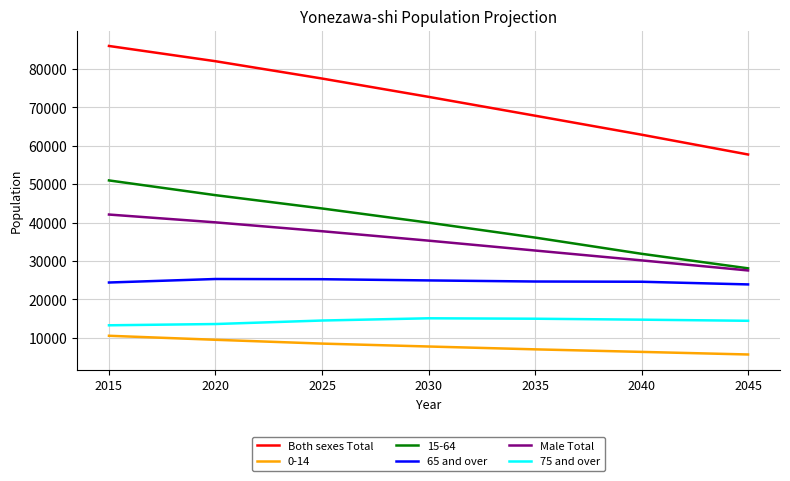

What is the total value across all series at 2025?

207253